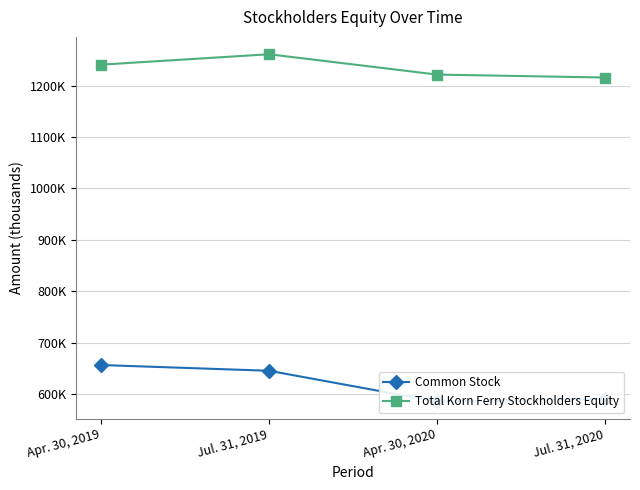

Is it true that Common Stock equals 296539 at Apr. 30, 2019?

False